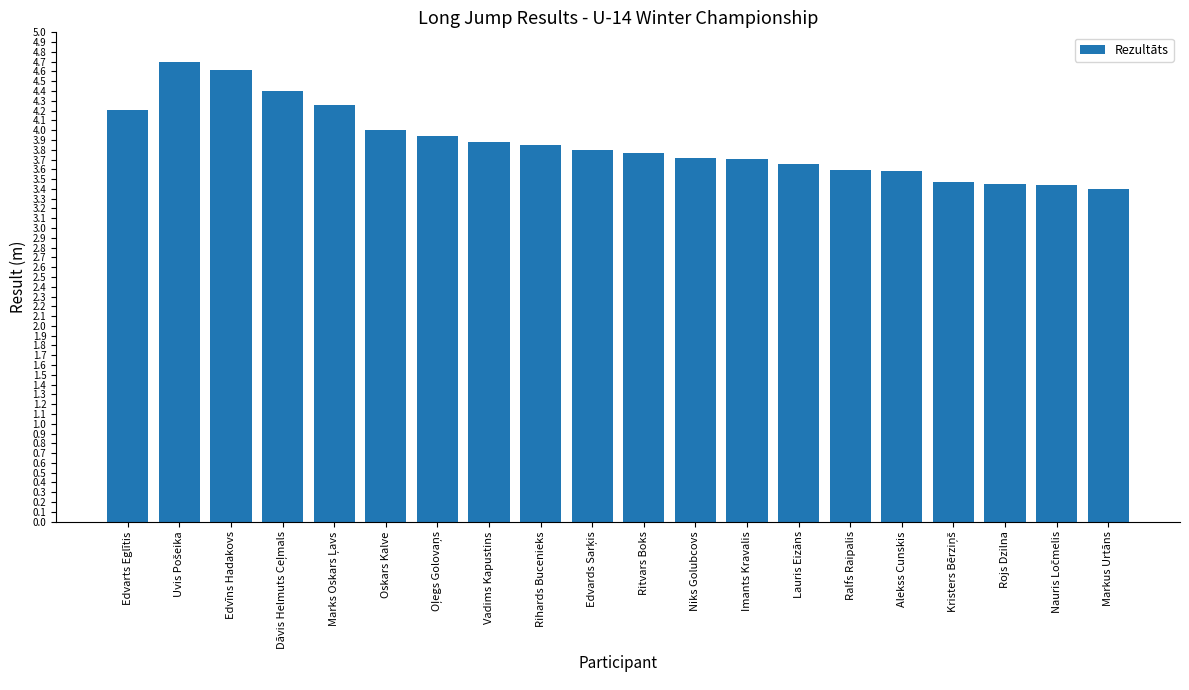

Between Alekss Cunskis and Niks Golubcovs, which is larger?

Niks Golubcovs